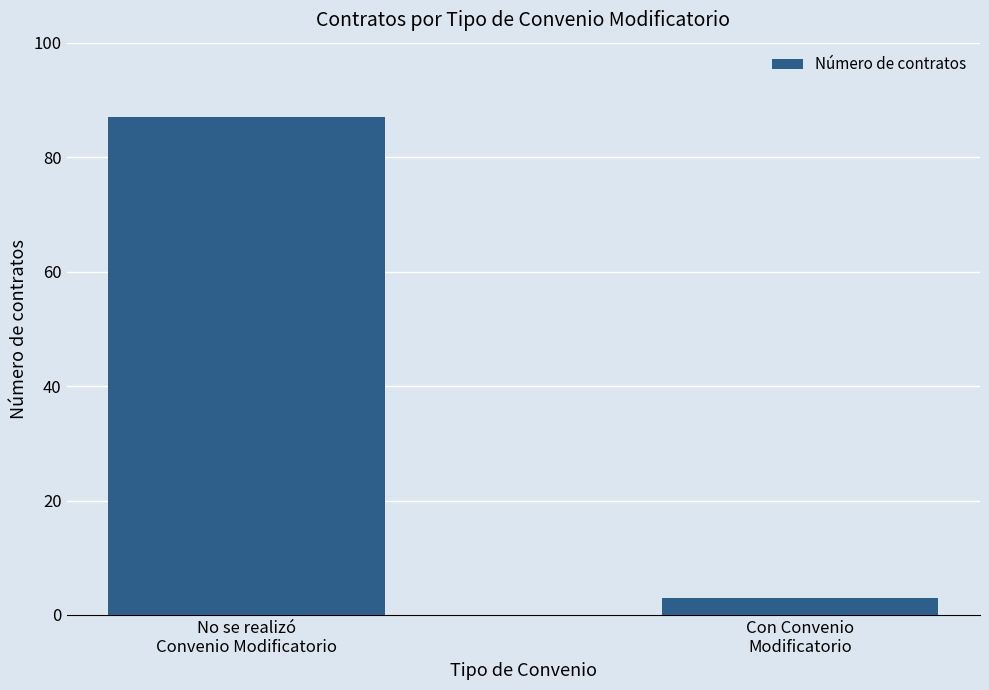

How many bars are there in total?

2